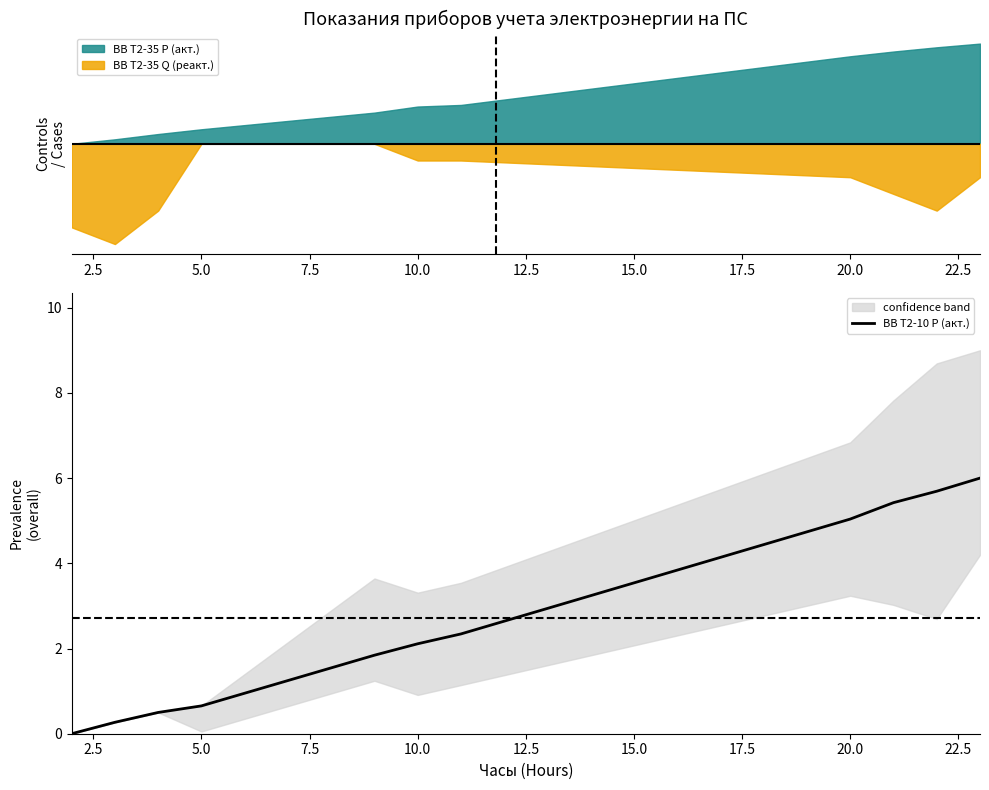

True or false: there are more than 0 points higher than both neighbors.

False